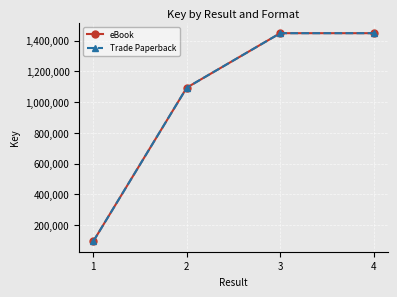

What are all the series names shown in the legend?

eBook, Trade Paperback